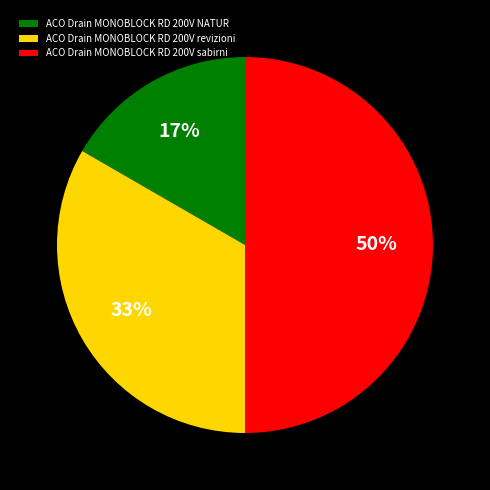

Do ACO Drain MONOBLOCK RD 200V sabirni and ACO Drain MONOBLOCK RD 200V NATUR together represent more than half of the pie?

Yes